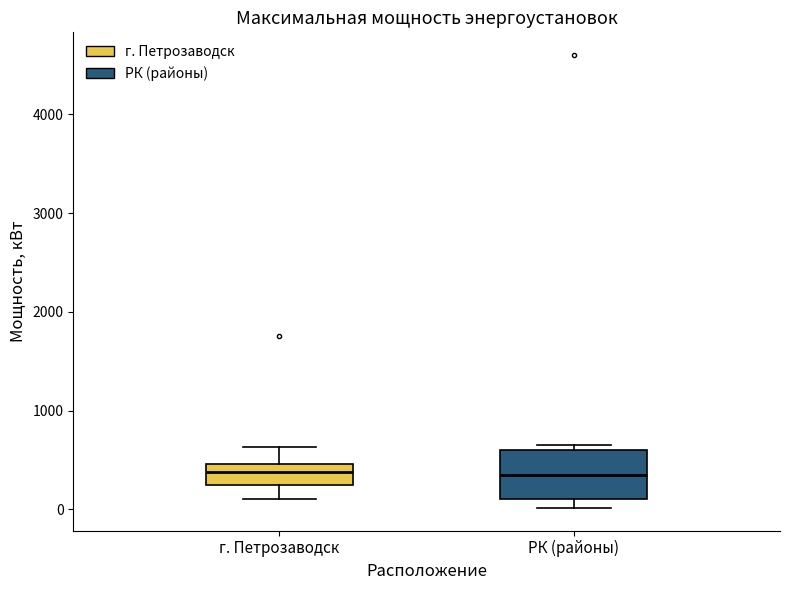

Reading left to right, read every box against the y-axis: the position of its median line, the range the box covers, and the ends of its whiskers. The values are not printed on the chart, so give them approximately, as read against the axis.

г. Петрозаводск: median 400, box 200 to 500, whiskers 100 to 600
РК (районы): median 400, box 100 to 600, whiskers 0 to 700